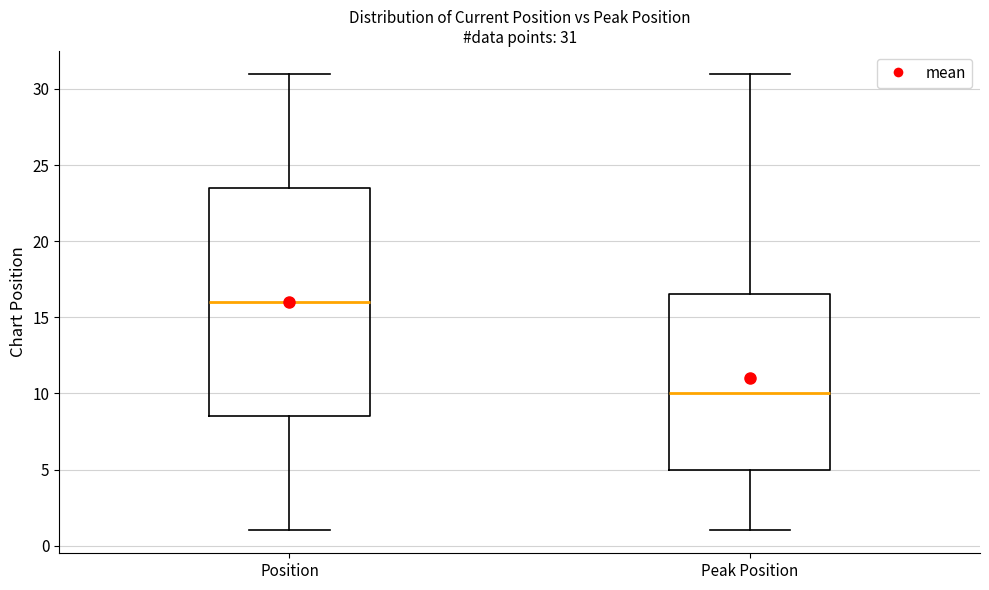

Which box has the highest median line?

Position